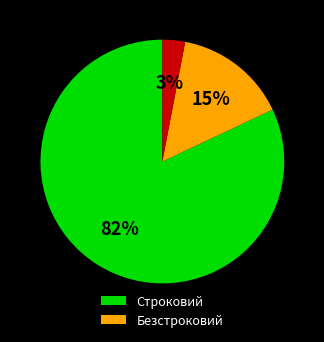

Is there a majority slice in this chart?

Yes